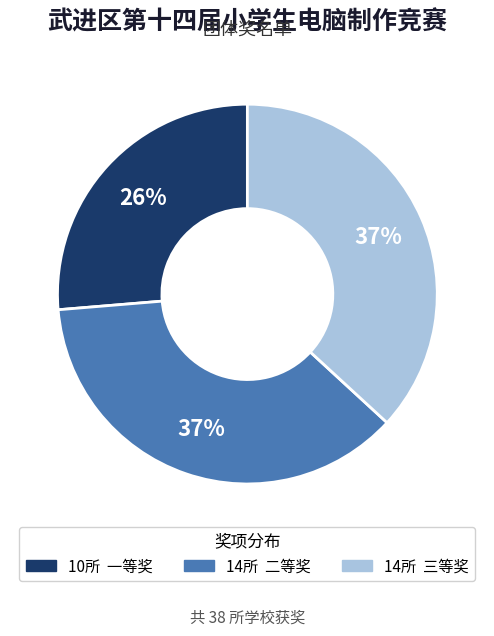

To the nearest percent, what is the difference between the largest and smallest slice percentages?

11%